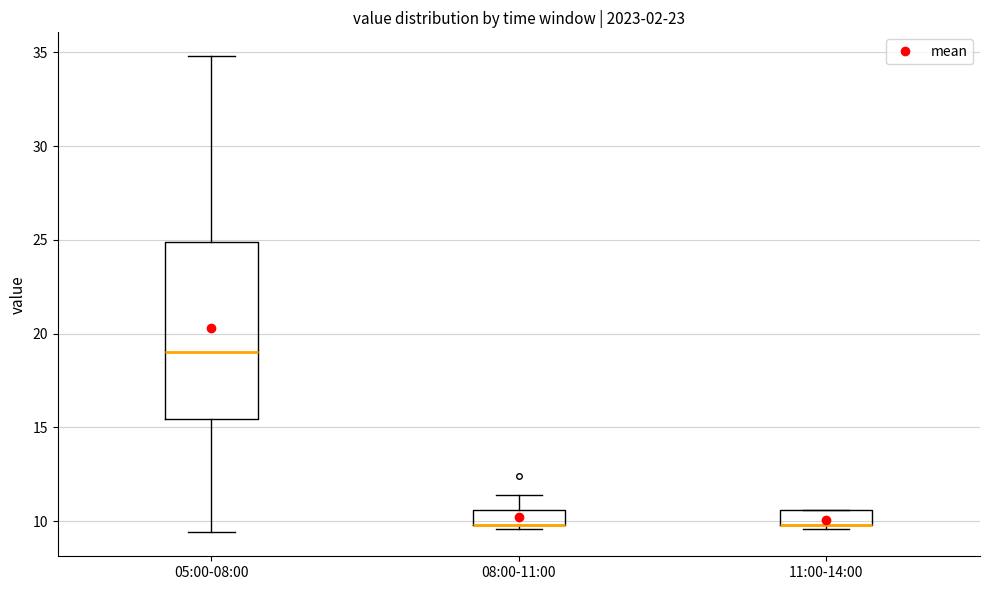

Reading left to right, transcribe this box plot: for each box, give where its median line is, the range the box spans, and where its two whiskers end, as read against the y-axis. The values are not printed on the chart, so give them approximately, as read against the axis.

05:00-08:00: median 19.0, box 15.5 to 25.0, whiskers 9.5 to 35.0
08:00-11:00: median 10.0 (drawn on the box's lower edge), box 10.0 to 10.5, whiskers 9.5 to 11.5
11:00-14:00: median 10.0 (drawn on the box's lower edge), box 10.0 to 10.5, whiskers 9.5 to 10.5